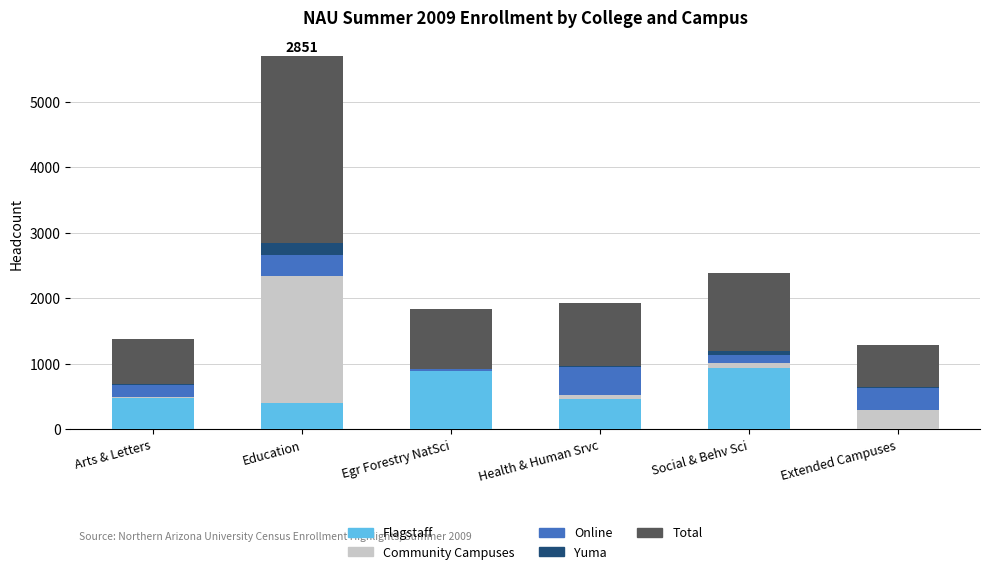

What is the highest value of the Flagstaff series?

933